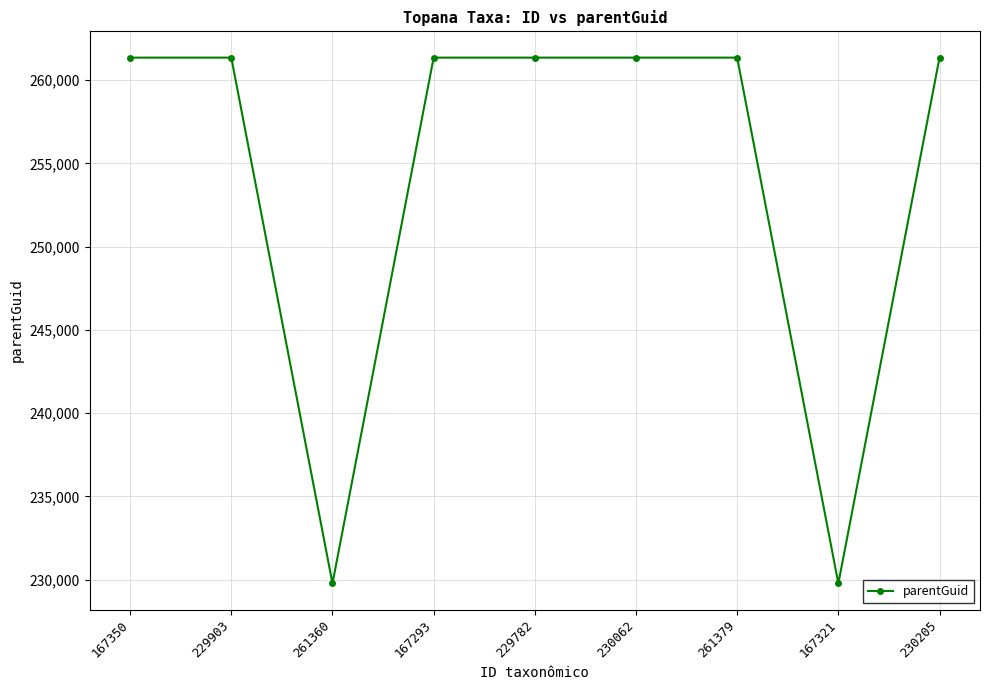

What is the change in value from 261360 to 230062?

+31563